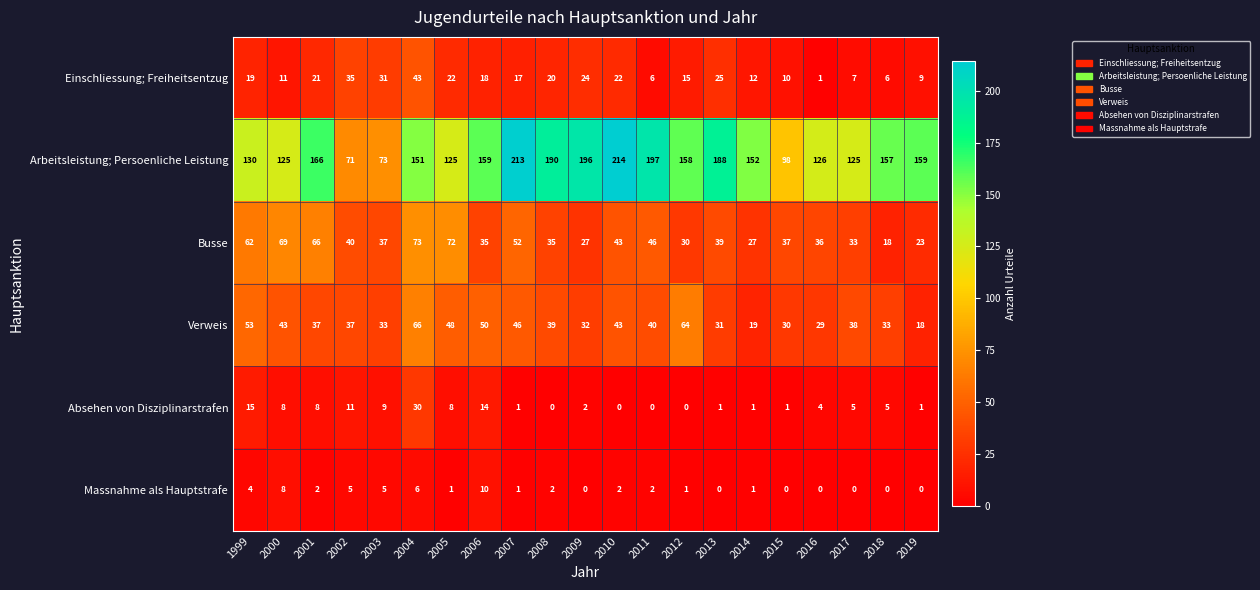

What is the sum of all Verweis values?

829